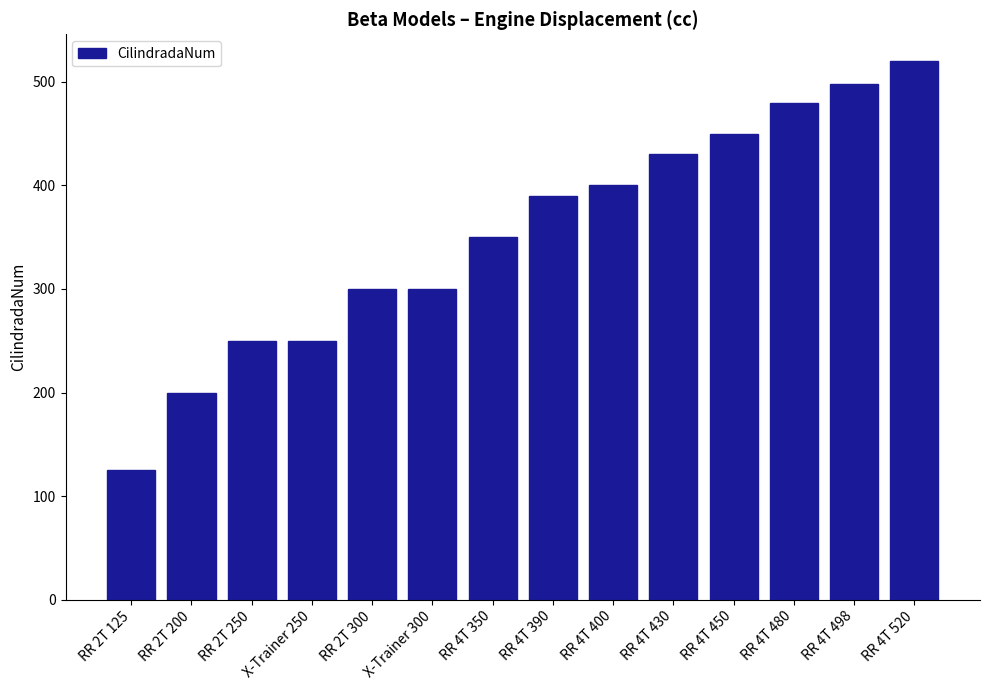

The chart shows a value of 498 at RR 4T 498. True or false?

True